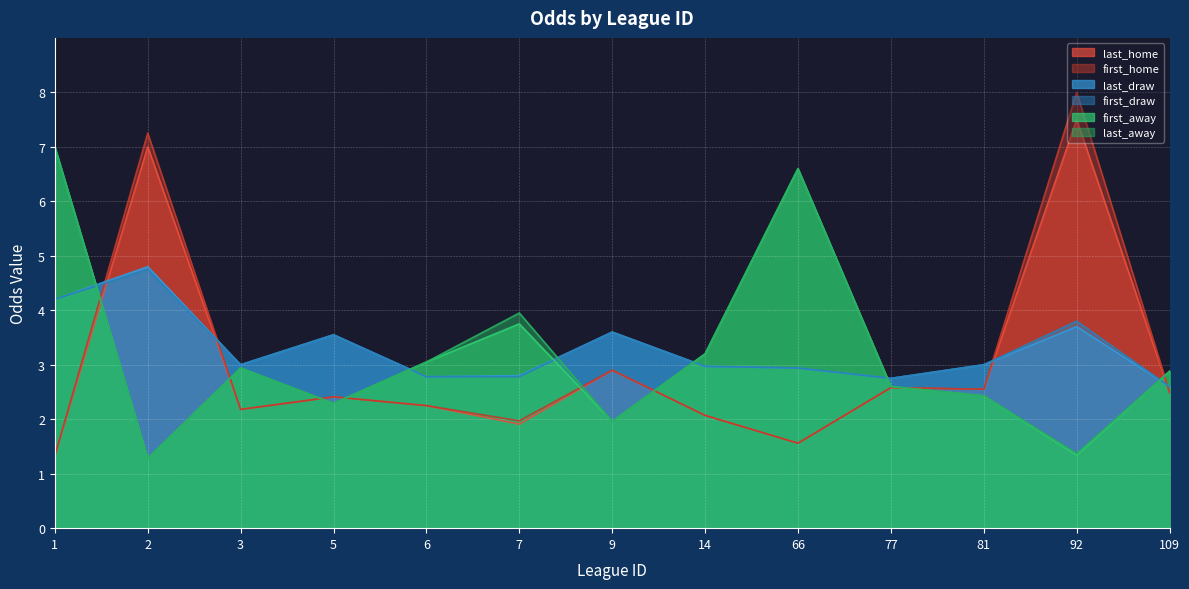

Rank the series by their maximum value, from lowest to highest.

first_draw, last_draw, first_away, last_away, last_home, first_home